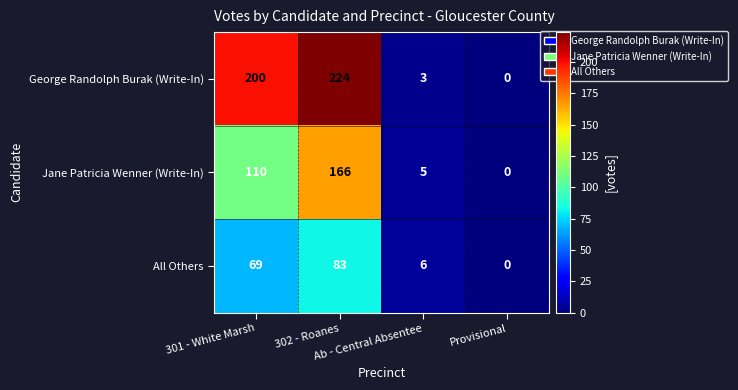

Which series has the largest total across all categories?

George Randolph Burak (Write-In)